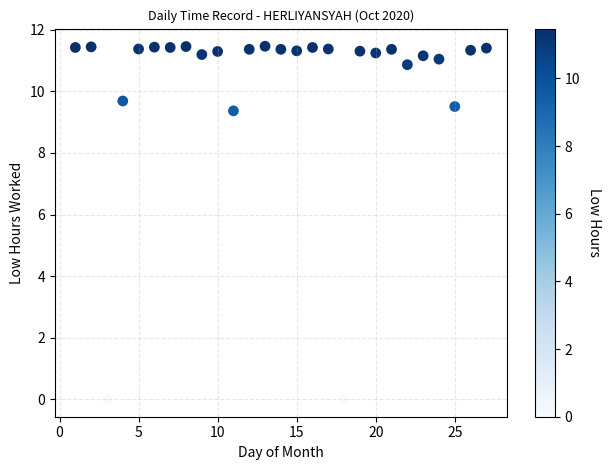

What is the range of X values (max minus min)?

26.0